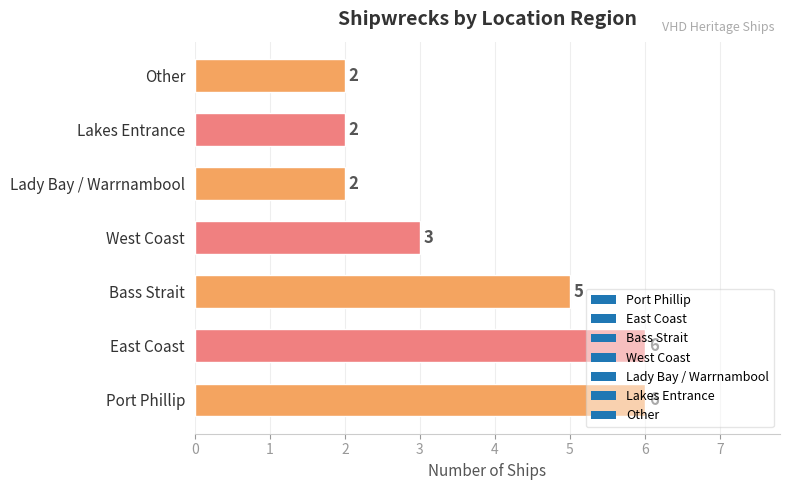

What is the change in value from Port Phillip to Lady Bay / Warrnambool?

-4